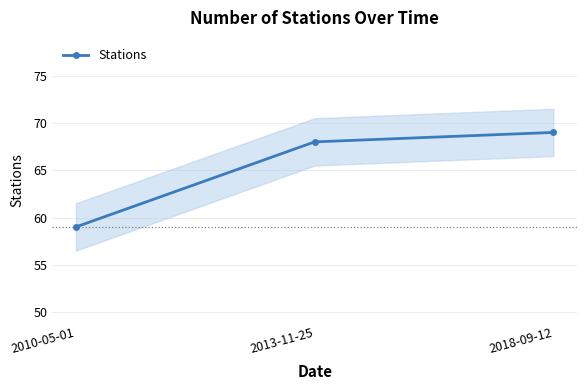

What is the average value?

65